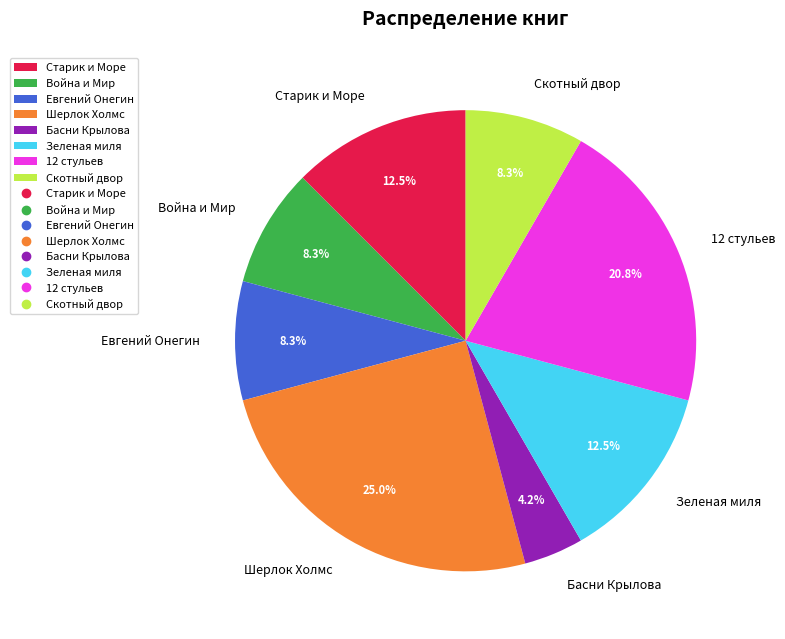

What portion of the pie excludes Зеленая миля?

87.5%